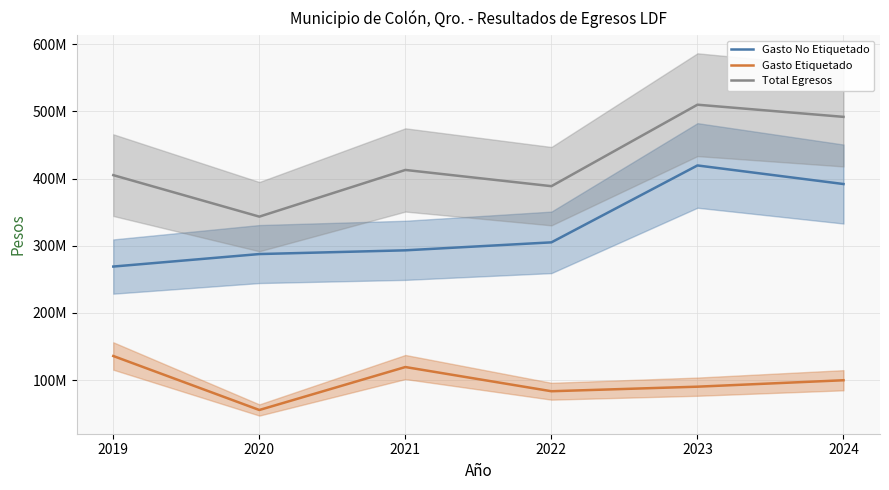

Reading right to left, extract all data points from this chart.

Gasto No Etiquetado: 2024=391839093.0	2023=419491654.8	2022=305079440.4	2021=293218210.8	2020=287668019.8	2019=269073215.1
Gasto Etiquetado: 2024=99928151.0	2023=90359049.7	2022=83577896.6	2021=119582131.8	2020=55674452.0	2019=135995626.8
Total Egresos: 2024=491767244.0	2023=509850704.5	2022=388657337.1	2021=412800342.6	2020=343342471.8	2019=405068841.9